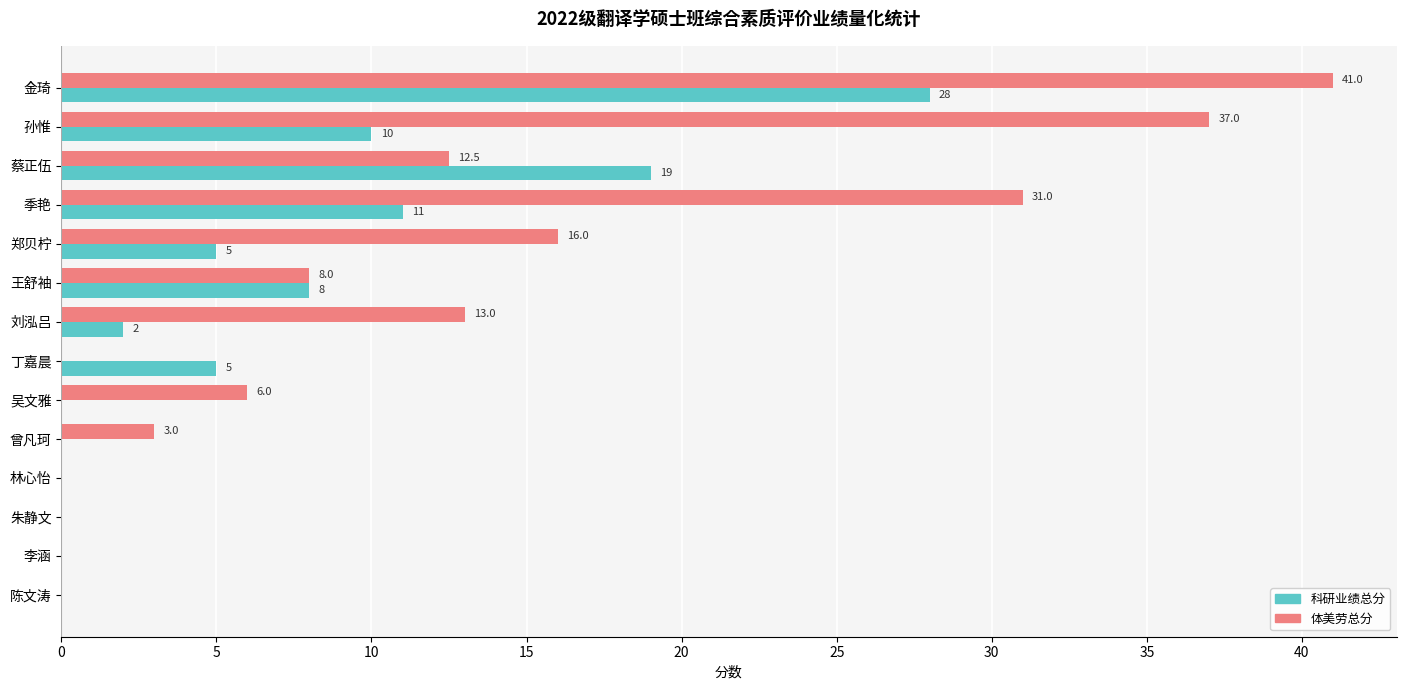

Which series has the largest total across all categories?

体美劳总分